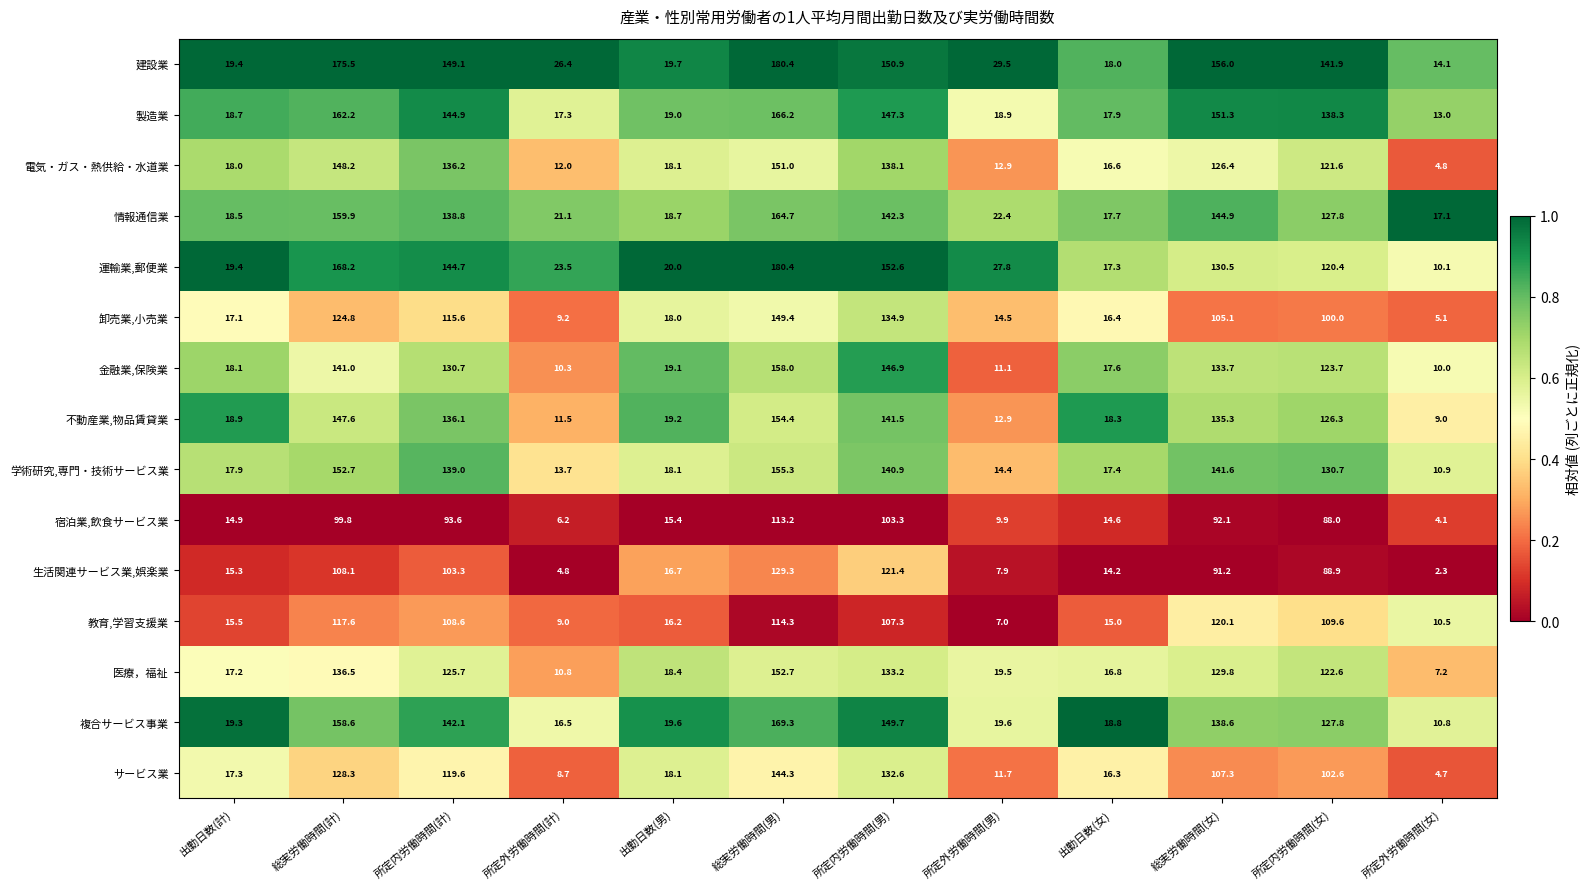

What is the difference between the maximum and second lowest values in the 卸売業,小売業 series?

140.2